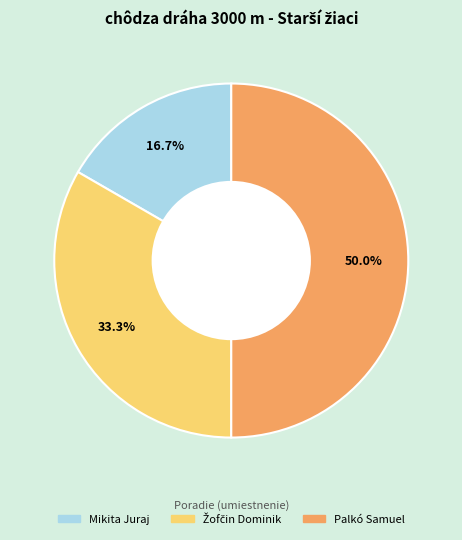

Does Mikita Juraj account for over 50% of the chart?

No